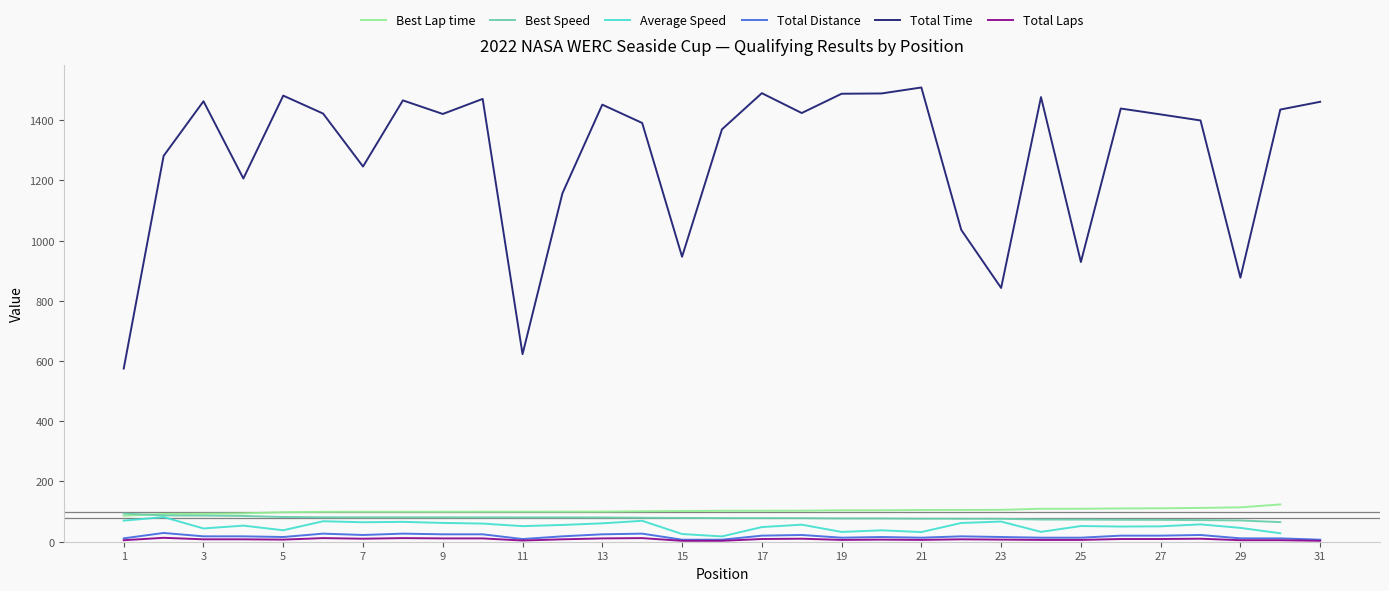

What is the total value across all series at 15?

1162.7